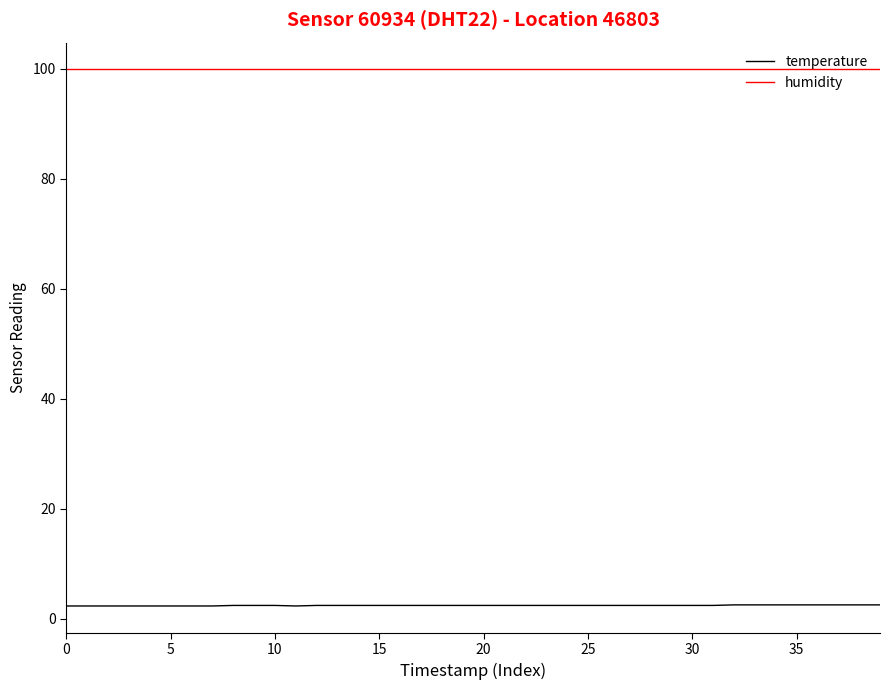

What are all the series names shown in the legend?

temperature, humidity